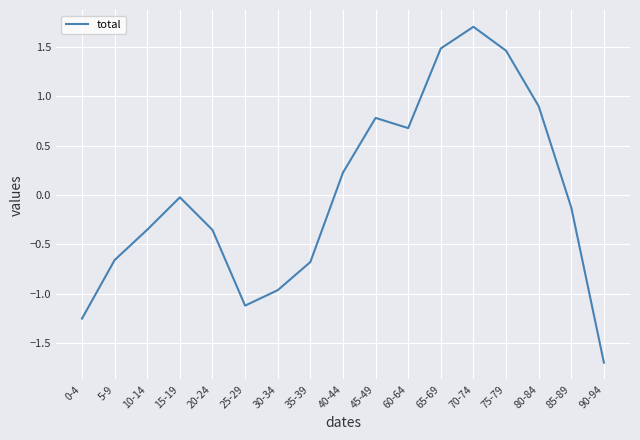

Between 10-14 and 90-94, which is larger?

10-14